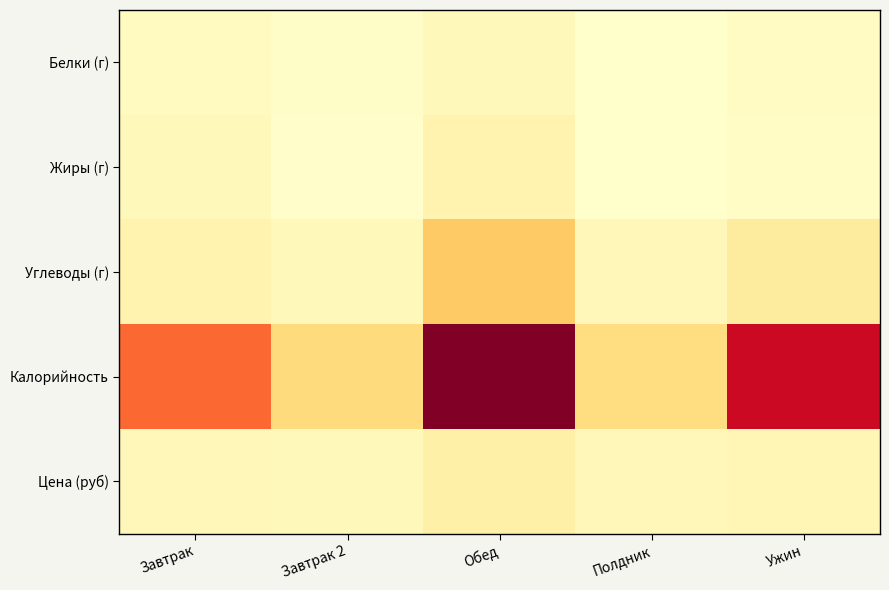

Reading left to right, transcribe all the data shown in this chart.

Белки (г): Завтрак=35.2	Завтрак 2=16.9	Обед=48.4	Полдник=7.7	Ужин=29.1
Жиры (г): Завтрак=51.2	Завтрак 2=10.7	Обед=84.2	Полдник=4.1	Ужин=21.7
Углеводы (г): Завтрак=82.4	Завтрак 2=50.1	Обед=283.2	Полдник=53.3	Ужин=128.1
Калорийность: Завтрак=542.7	Завтрак 2=223.5	Обед=942.7	Полдник=207.8	Ужин=780.3
Цена (руб): Завтрак=52.2	Завтрак 2=48.4	Обед=99.6	Полдник=52.2	Ужин=64.4